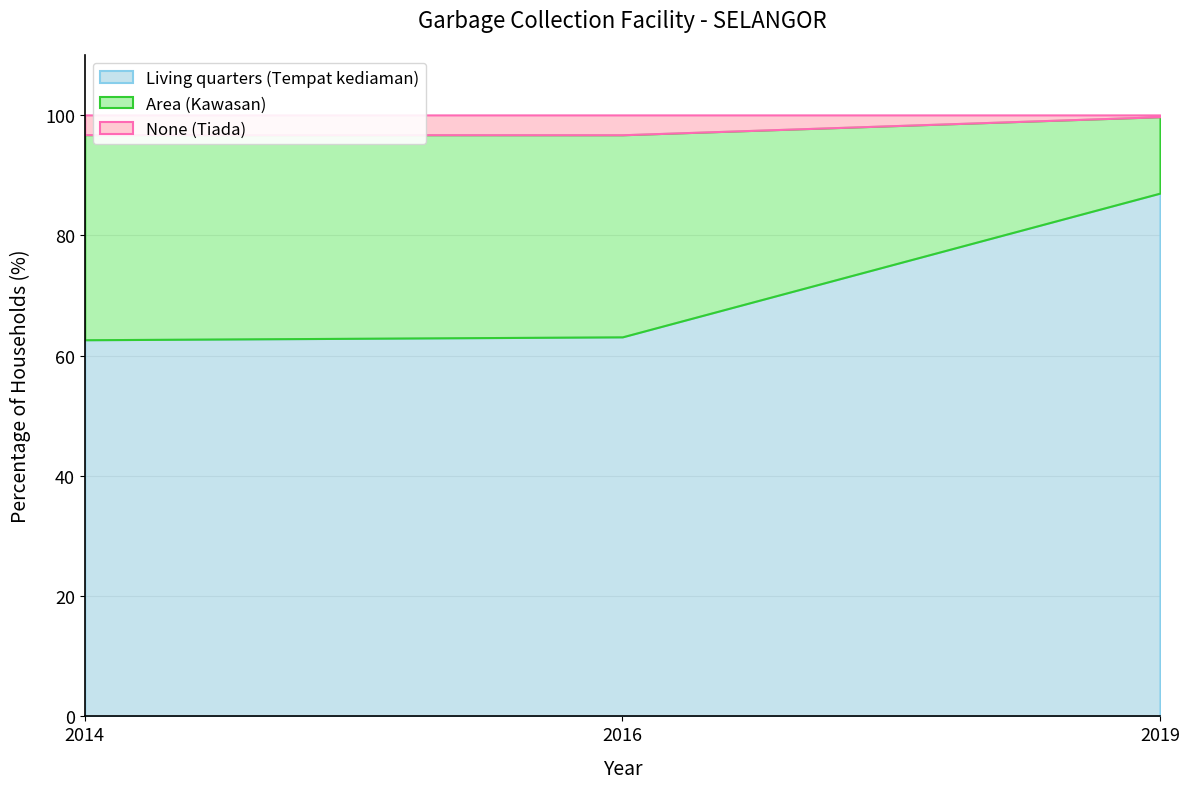

What is the difference between the second highest and minimum values in the None (Tiada) series?

3.0